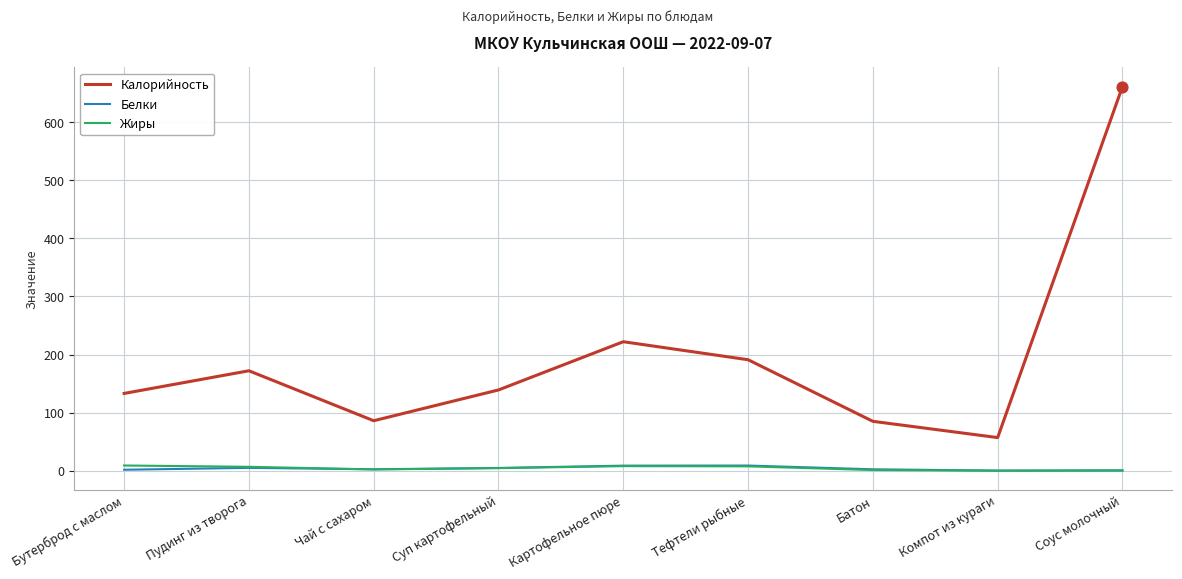

Which series has the widest spread of values?

Калорийность